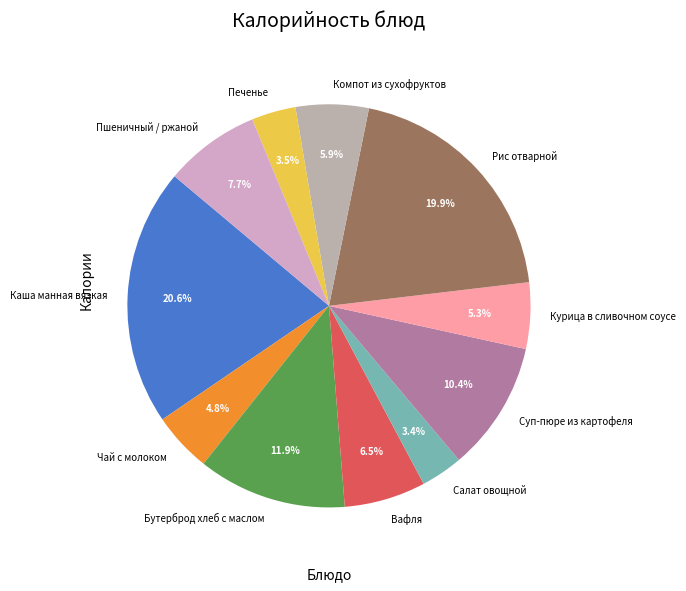

Which category has the biggest portion of the pie?

Каша манная вязкая